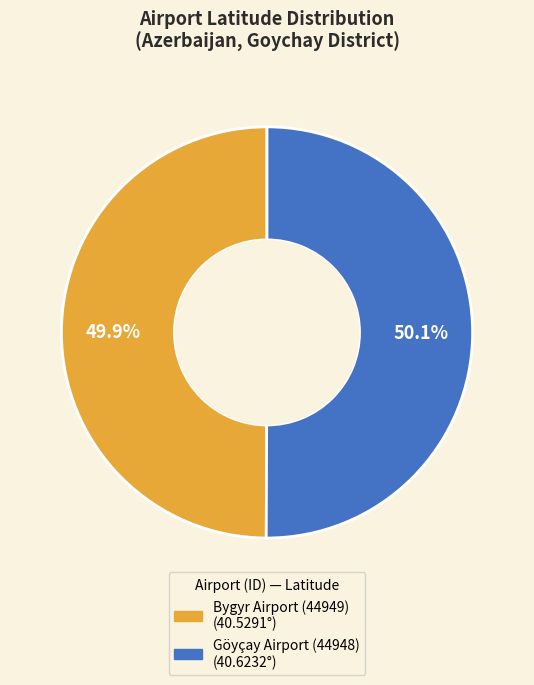

How many segments does this pie chart have?

2